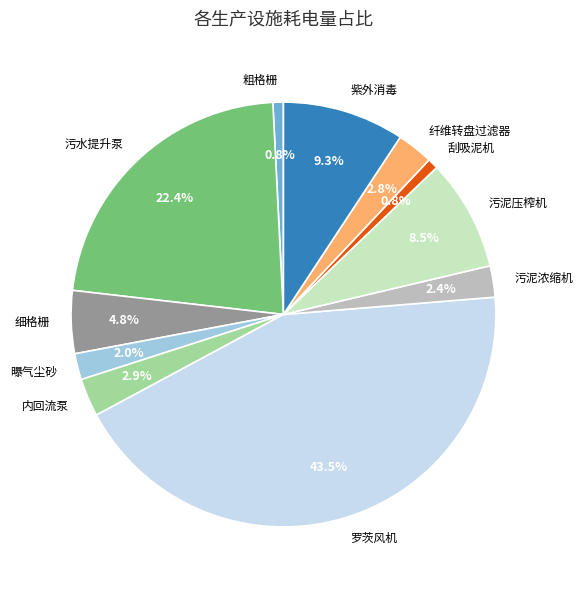

To the nearest percent, what is the combined percentage of 细格栅 and 紫外消毒?

14%